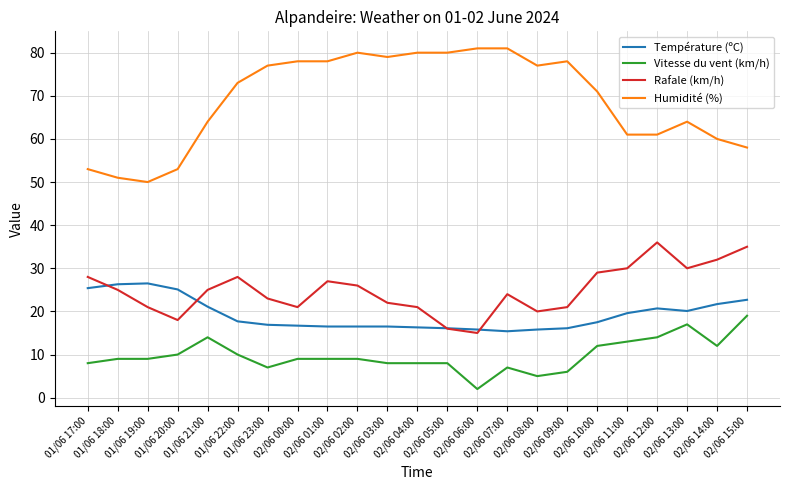

True or false: Humidité (%) and Vitesse du vent (km/h) cross at least once.

False